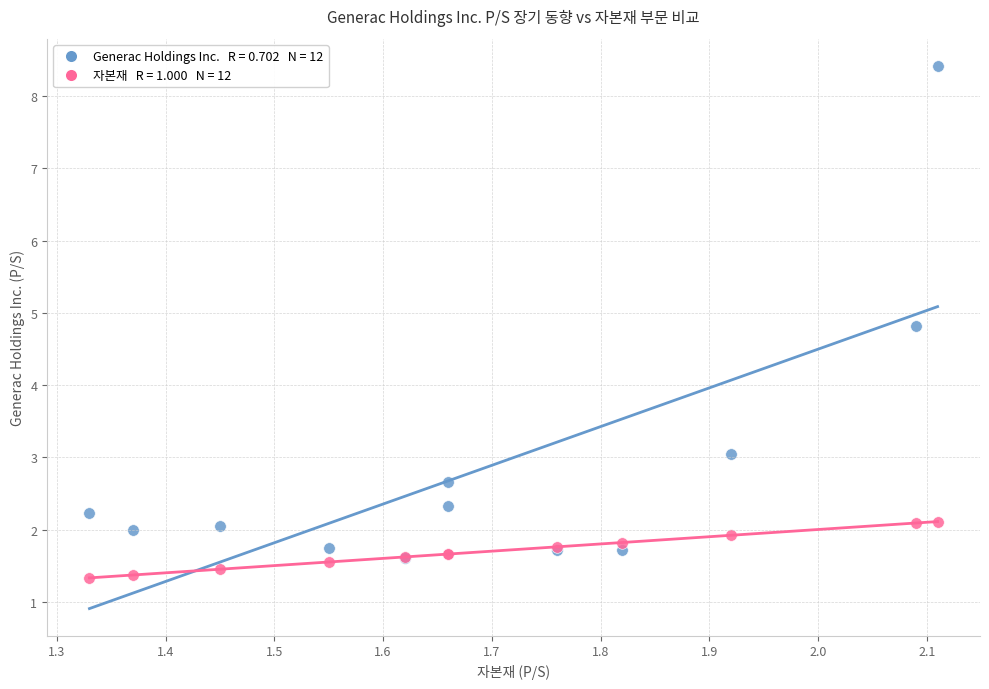

Across all series, what Y value is closest to 4?

4.8